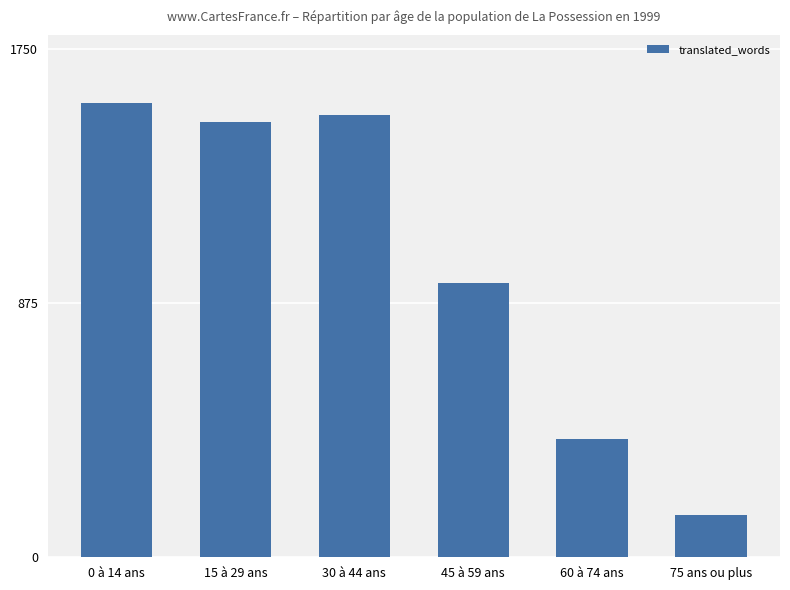

Read the value at 75 ans ou plus, to the nearest 50.

150